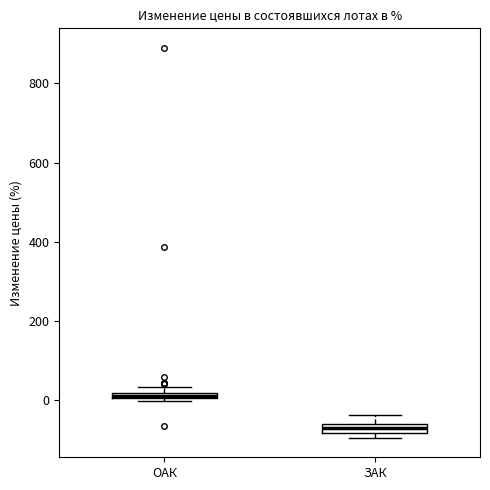

Which box's median line is the lowest?

ЗАК